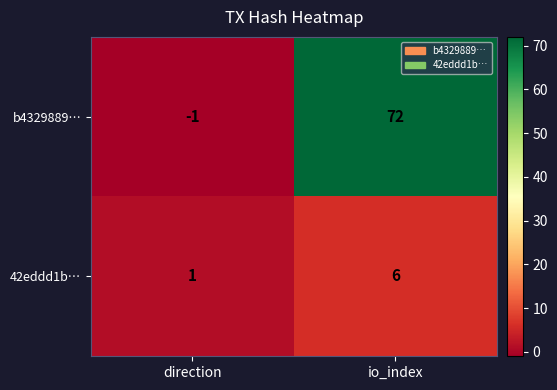

What is the minimum value shown in the chart?

-1